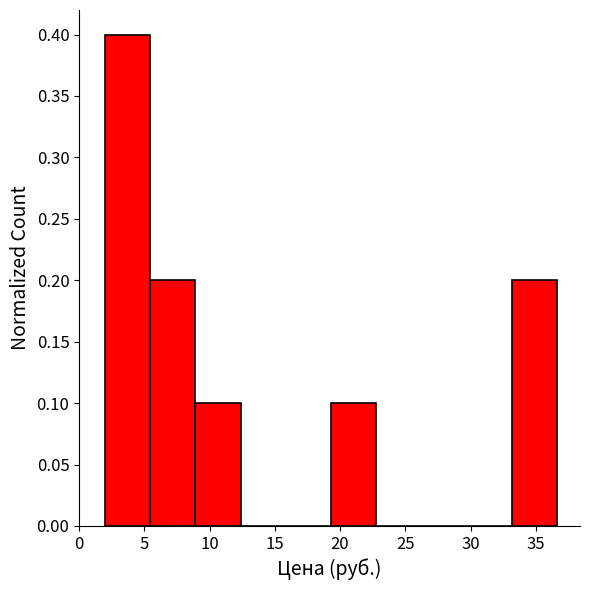

What is the height of the bar covering 33.0 to 36.5 on the x-axis? Neither the bar edges nor the heights are printed on the chart, so give them approximately, as read against the axes.

0.2